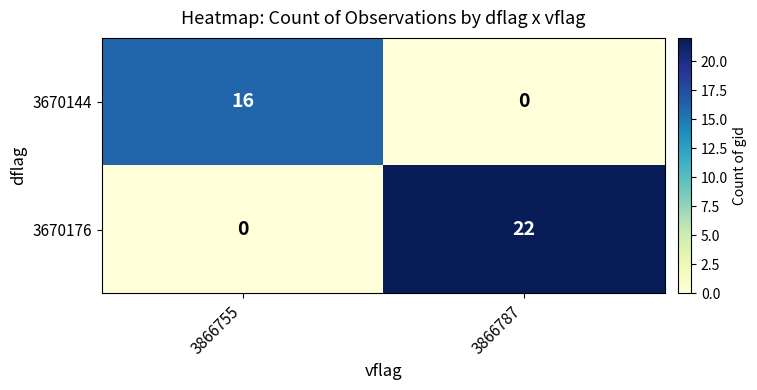

Which series has the largest range (max minus min)?

3670176